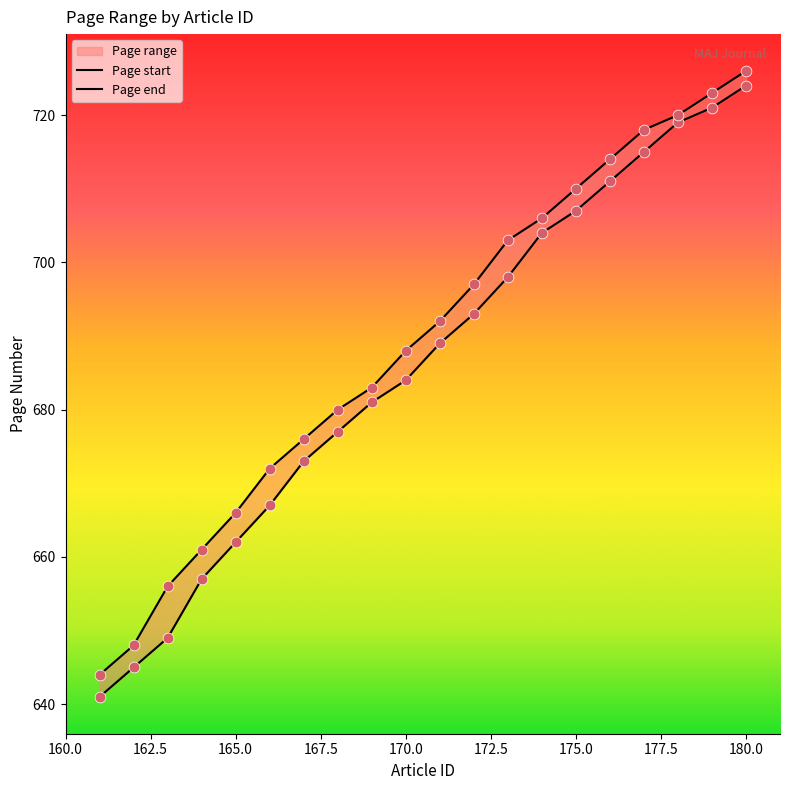

Is the value of Page start at 164 greater than the value of Page end at 166?

No